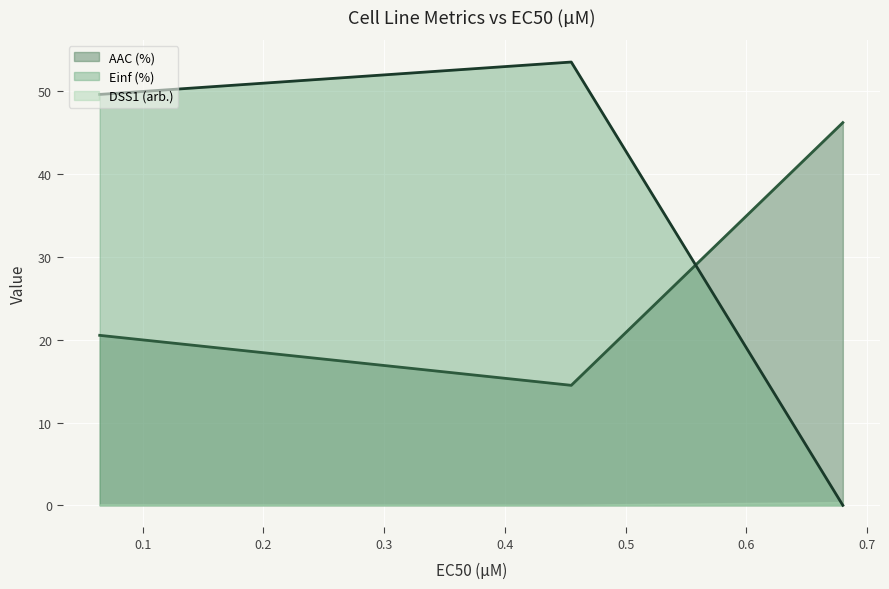

What is the total value across all series at 0.455?

68.0